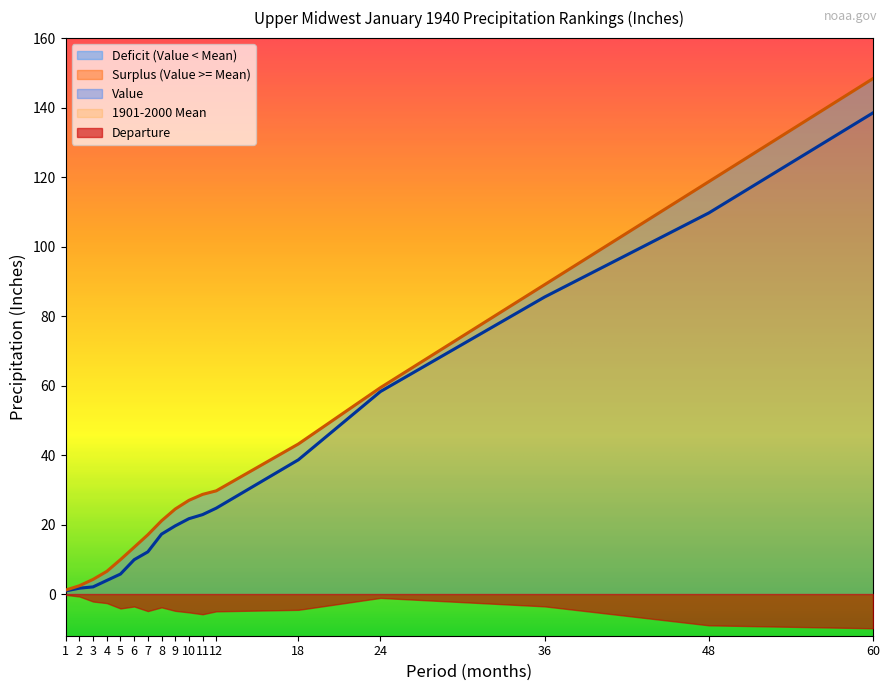

Reading right to left, what are all the values shown in this chart?

Value: 138.5	109.7	85.5	58.3	38.6	24.7	22.9	21.7	19.6	17.2	12.1	9.9	5.8	3.9	2.1	1.7	0.9
1901-2000 Mean: 148.3	118.7	89.0	59.4	43.2	29.7	28.7	27.0	24.5	21.1	17.1	13.5	9.9	6.5	4.2	2.4	1.1